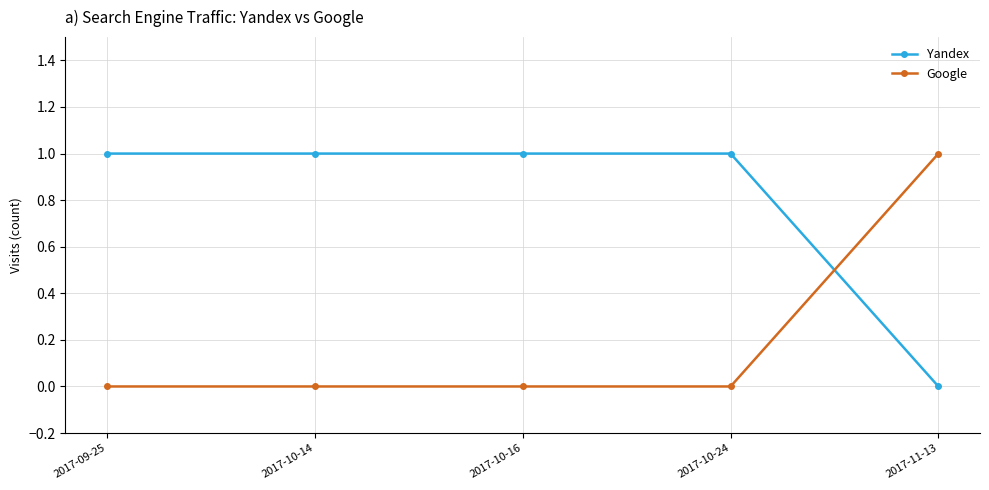

What is the total value across all series at 2017-10-14?

1